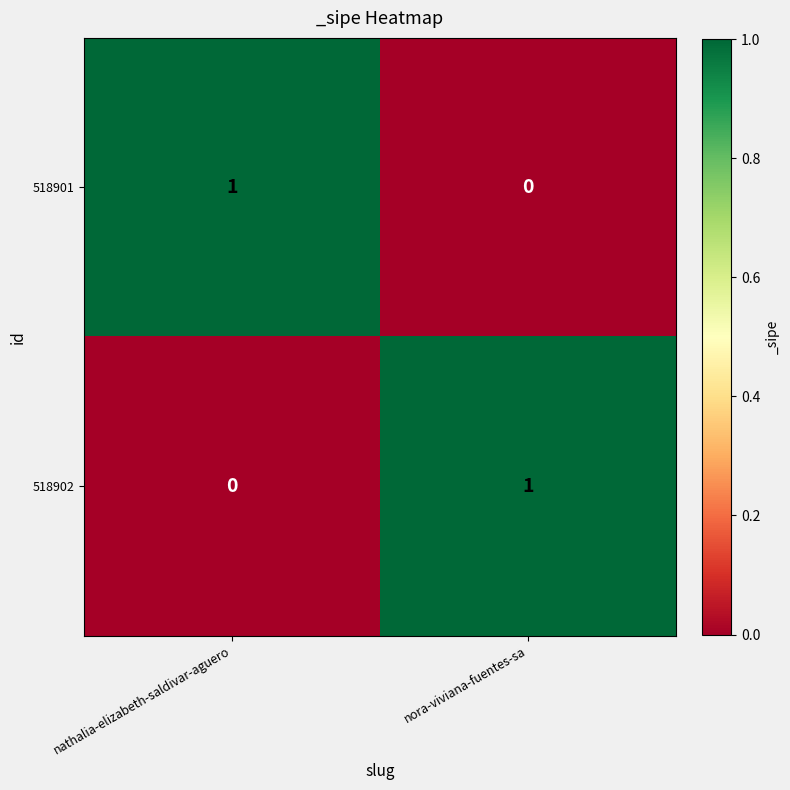

What is the greatest value displayed?

1